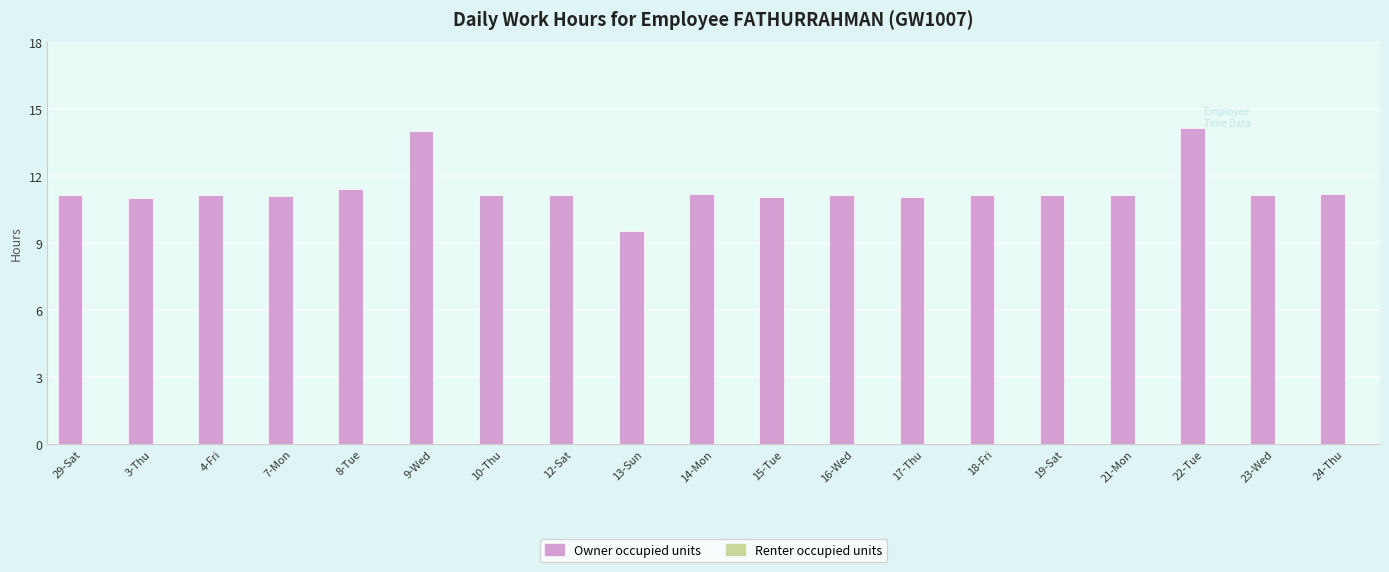

What is the label of the 14th bar from the right?

9-Wed